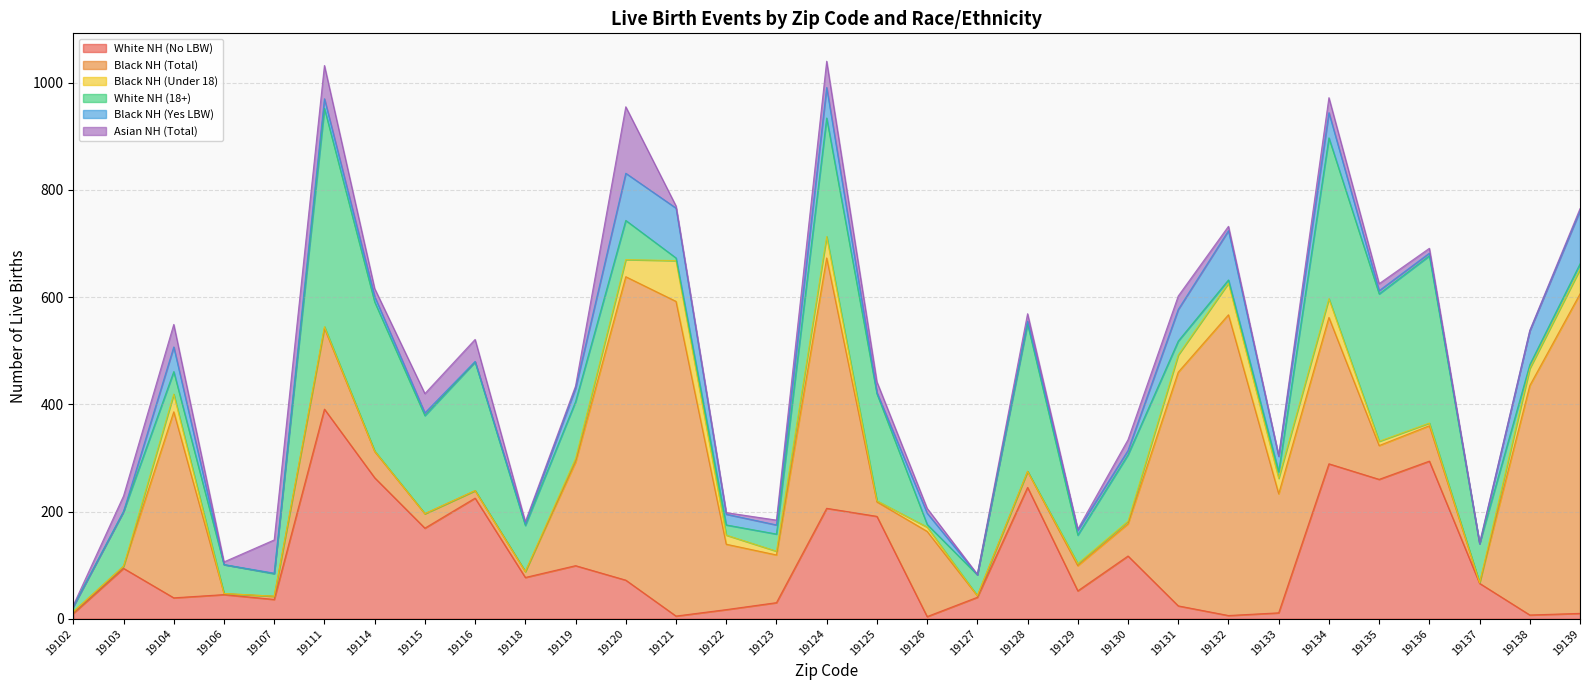

In White NH (No LBW), how many points are higher than both neighbors (excluding endpoints)?

10